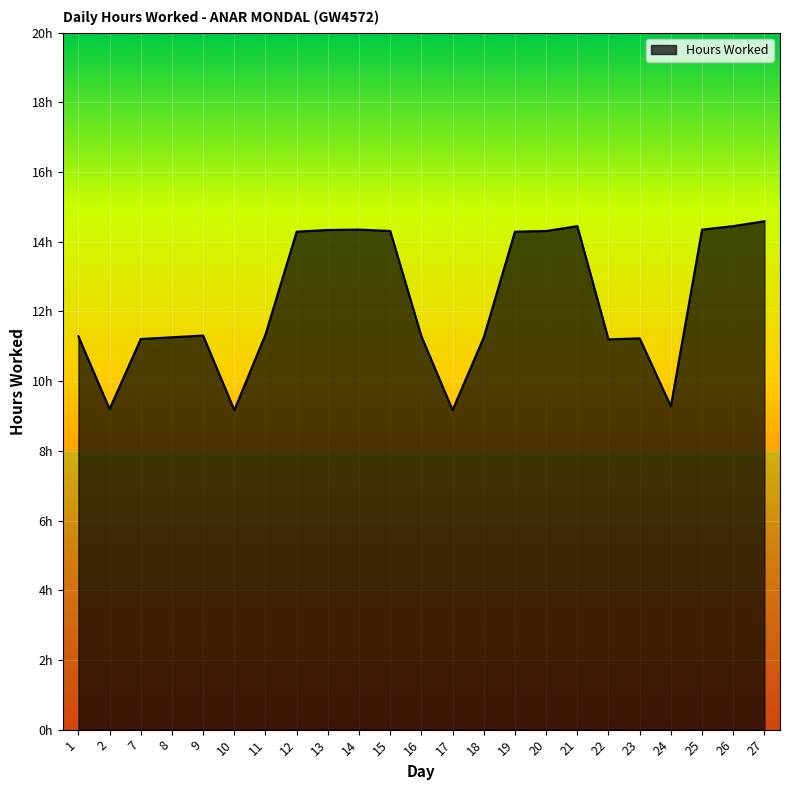

Does the chart have visible grid lines?

Yes